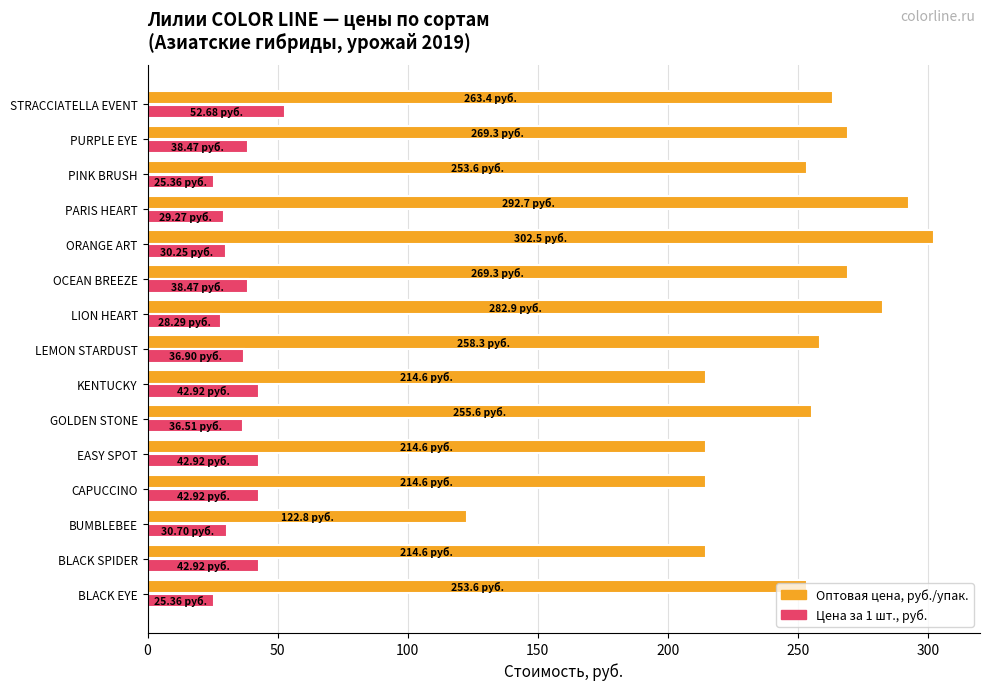

Is the value of Оптовая цена, руб./упак. at CAPUCCINO greater than the value of Цена за 1 шт., руб. at CAPUCCINO?

Yes